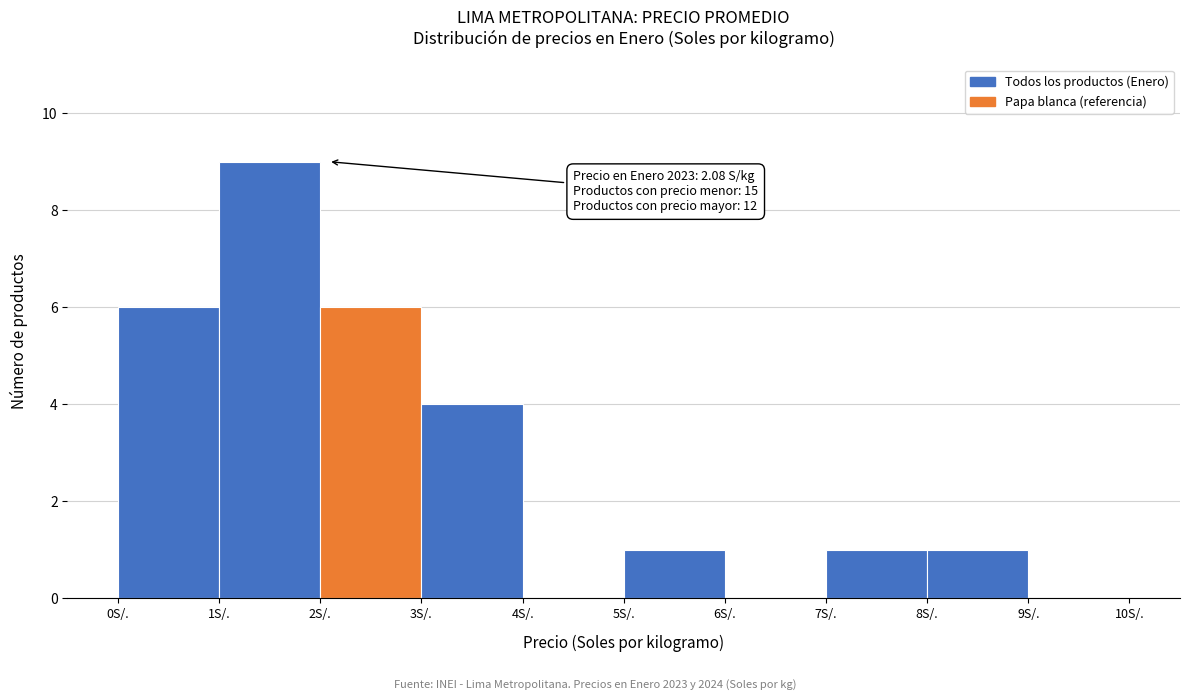

Over which range of the x-axis is the bar tallest?

1 to 2